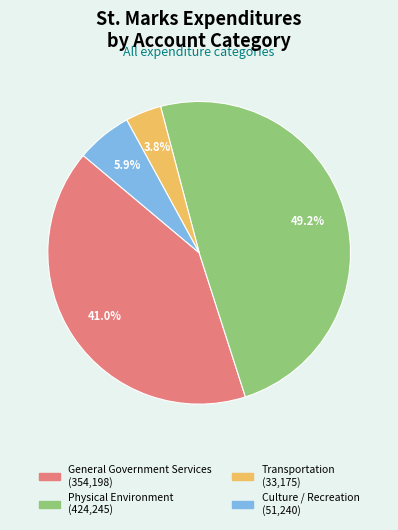

What is the smallest slice in the pie chart?

Transportation